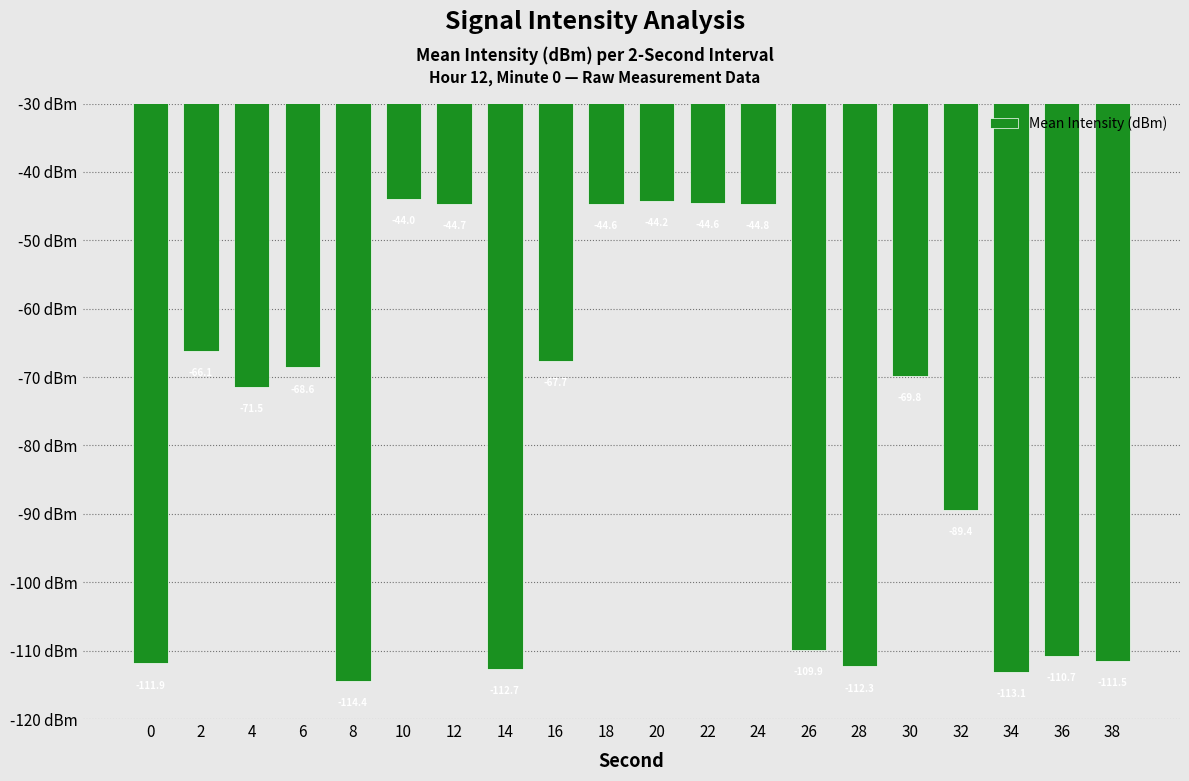

How many bars are there in total?

20